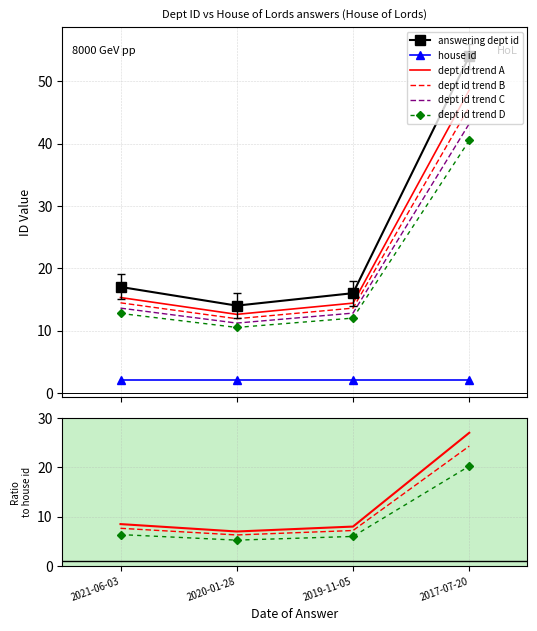

True or false: answering dept id and dept id trend D intersect in this chart.

False